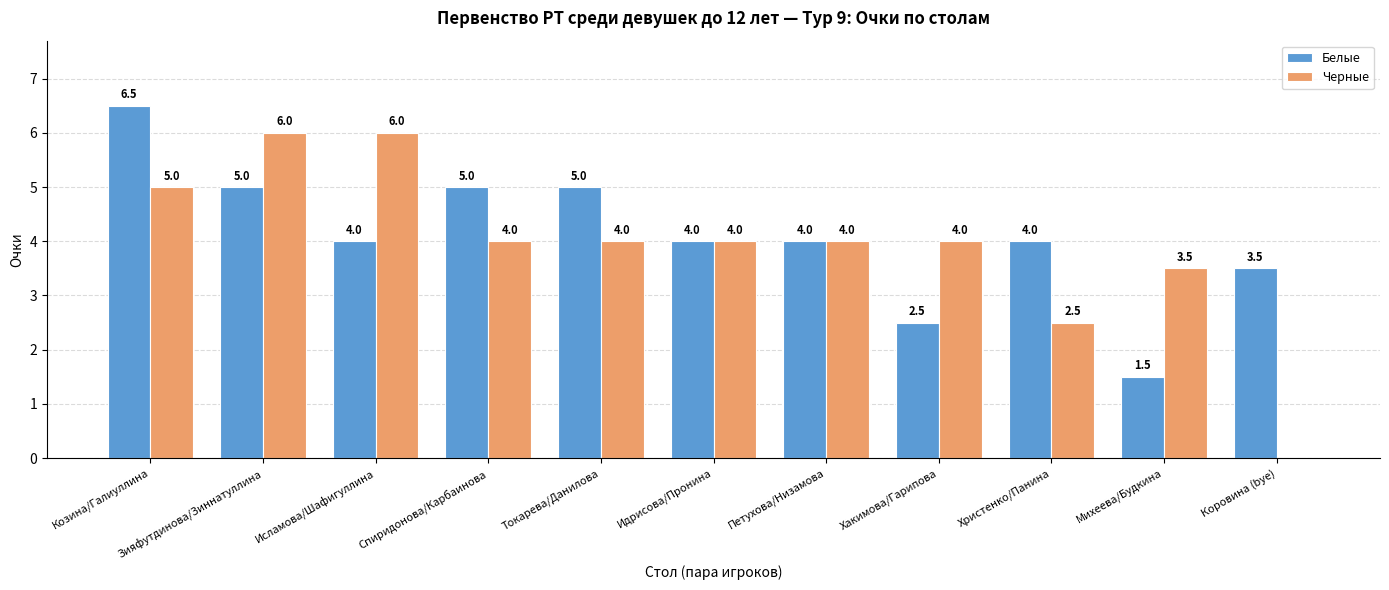

What is the sum of the Белые values at Спиридонова/Карбаинова and Токарева/Данилова?

10.0